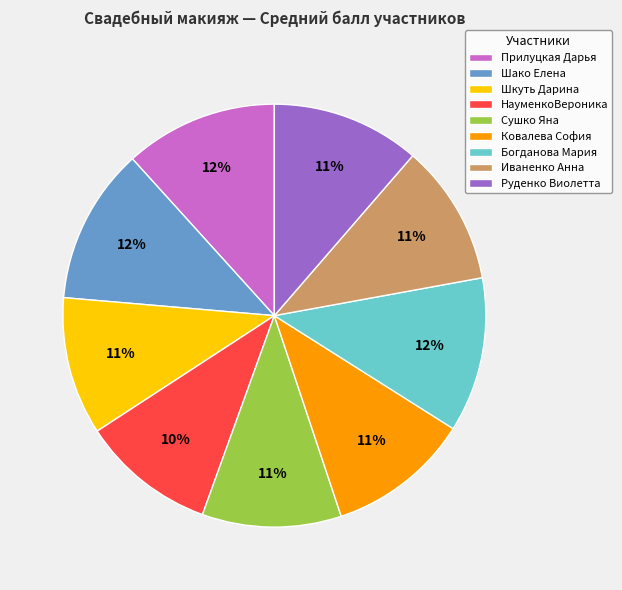

To the nearest percent, what percentage of the pie is Шако Елена?

12%